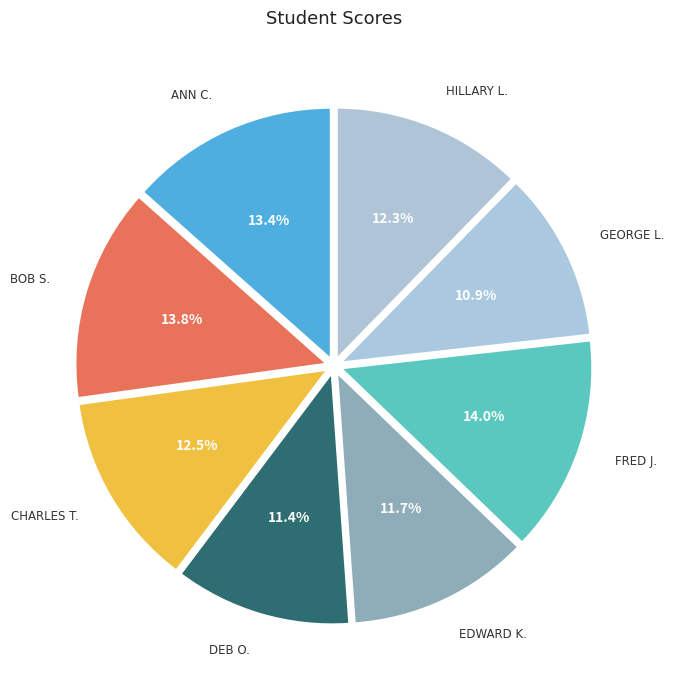

To the nearest percent, what is the average slice percentage?

12%